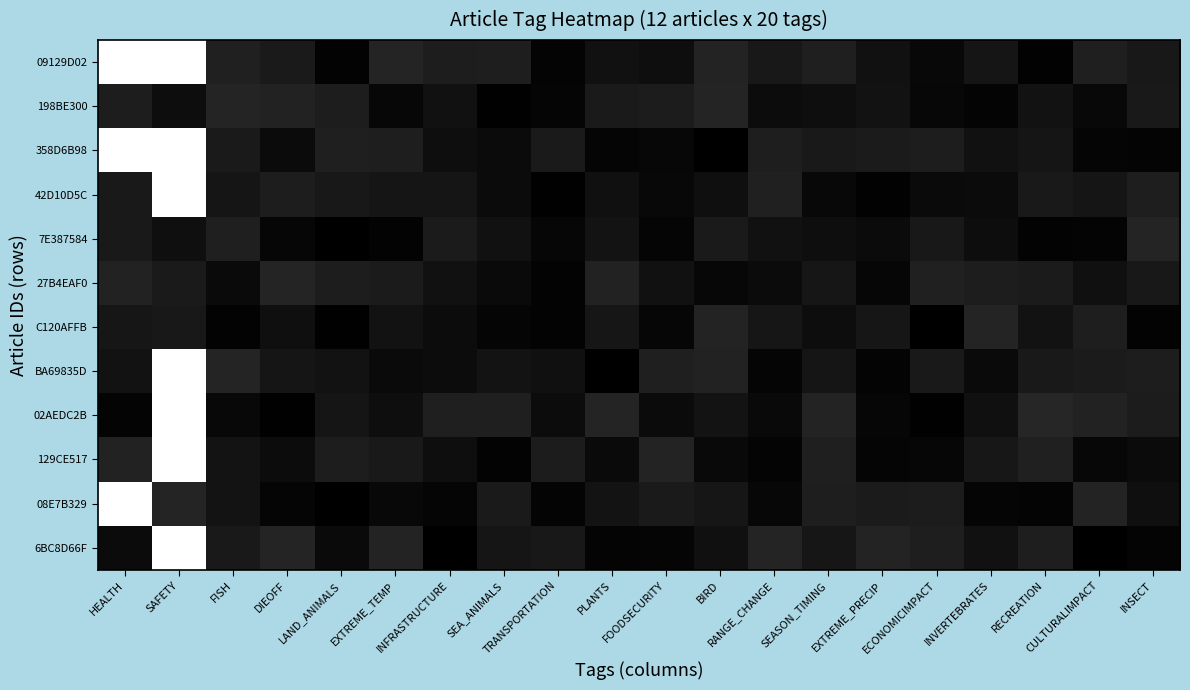

How many categories are shown in the chart?

20